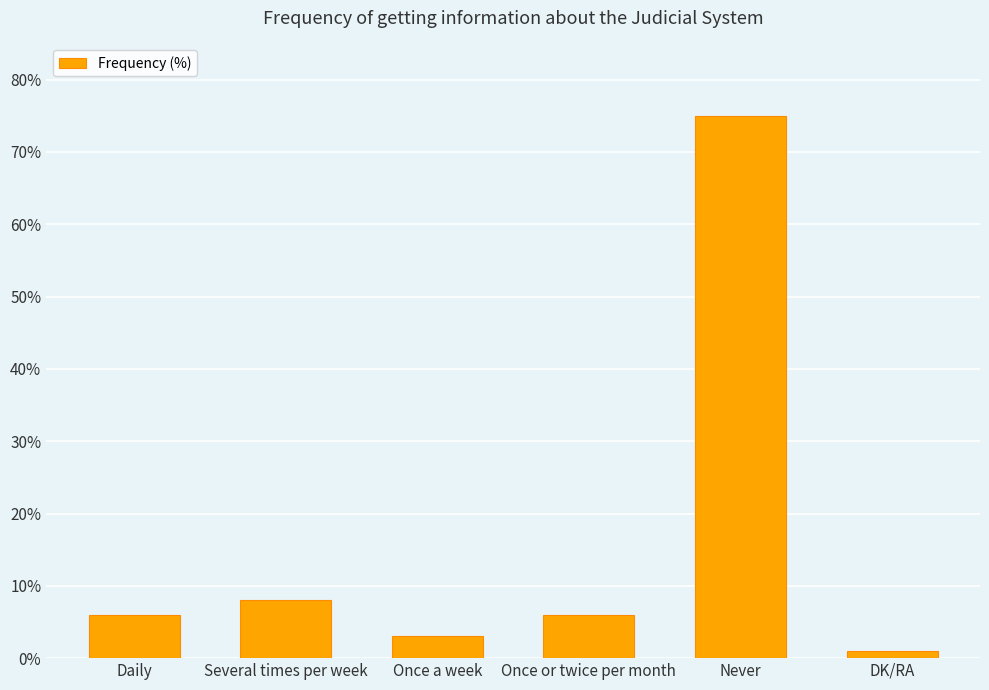

What is the sum of all values?

99